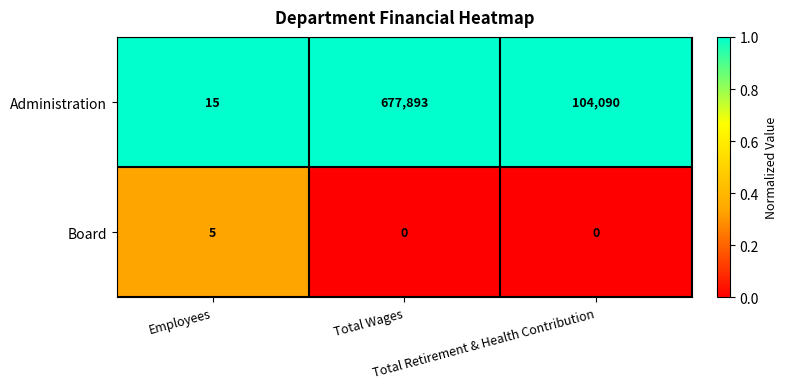

Which series has the largest total across all categories?

Administration